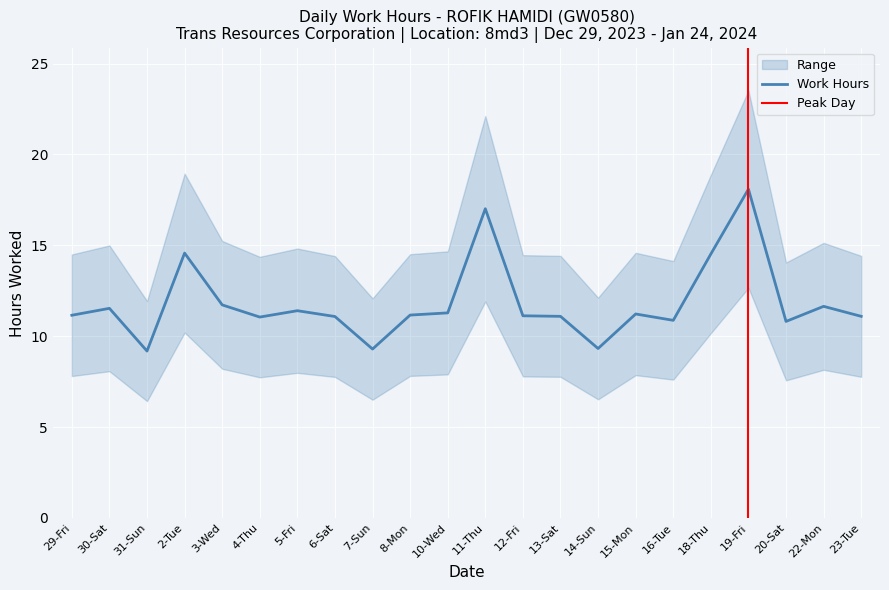

How many interior local peaks (higher than both neighbors) does the data have?

7